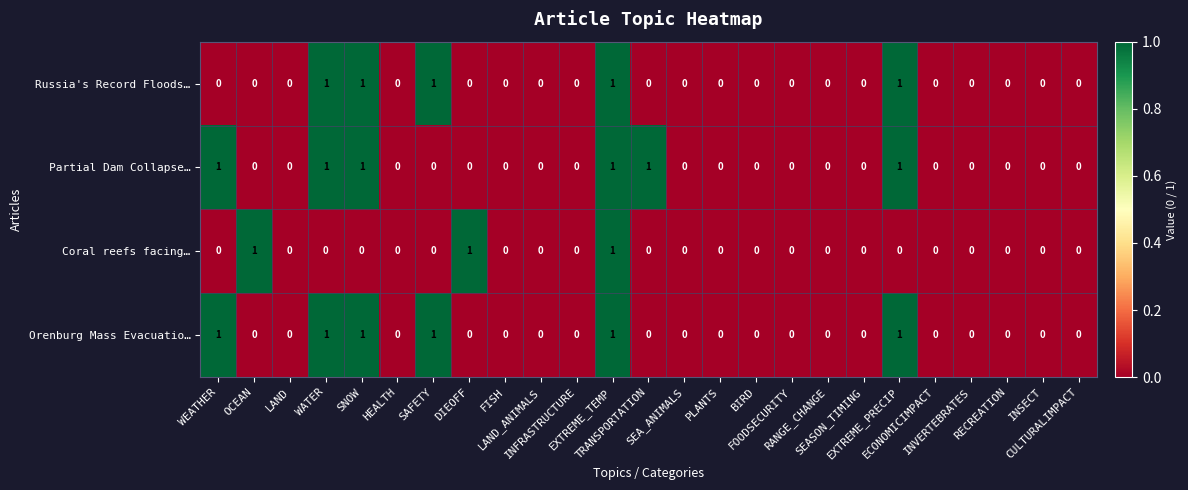

What is the sum of all Russia's Record Floods… values?

5